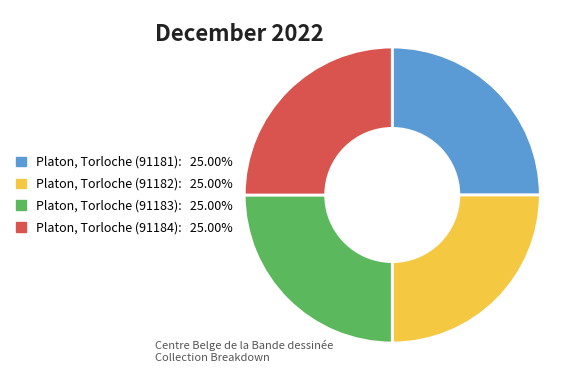

Is it true that Platon, Torloche (91182) is 20% of the pie?

False